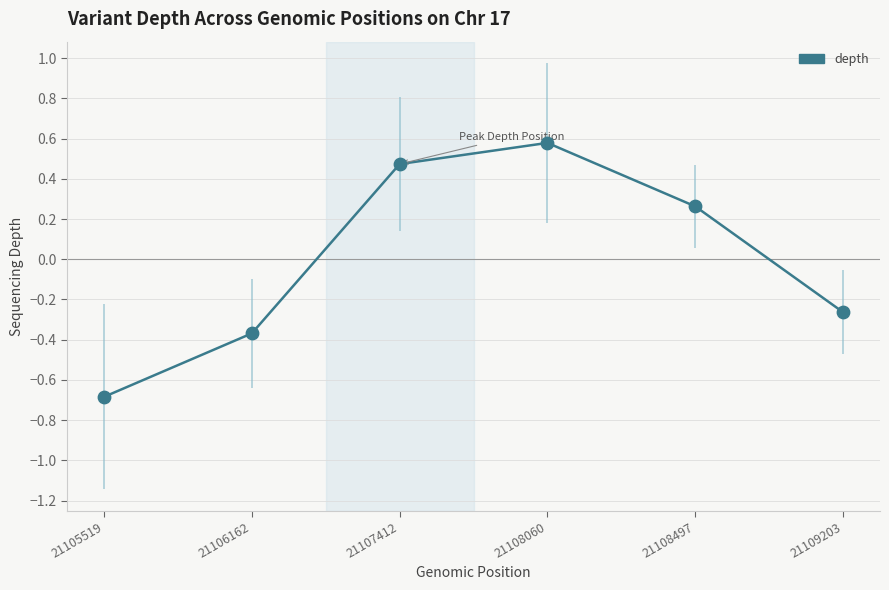

Between 21106162 and 21108060, which is larger?

21108060